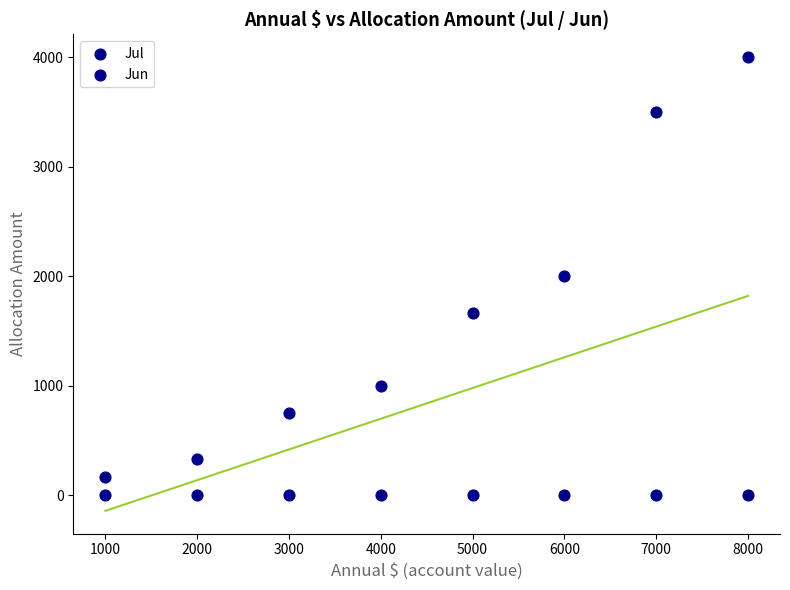

In the Jul series, what Y value is closest to 1750?

1666.7